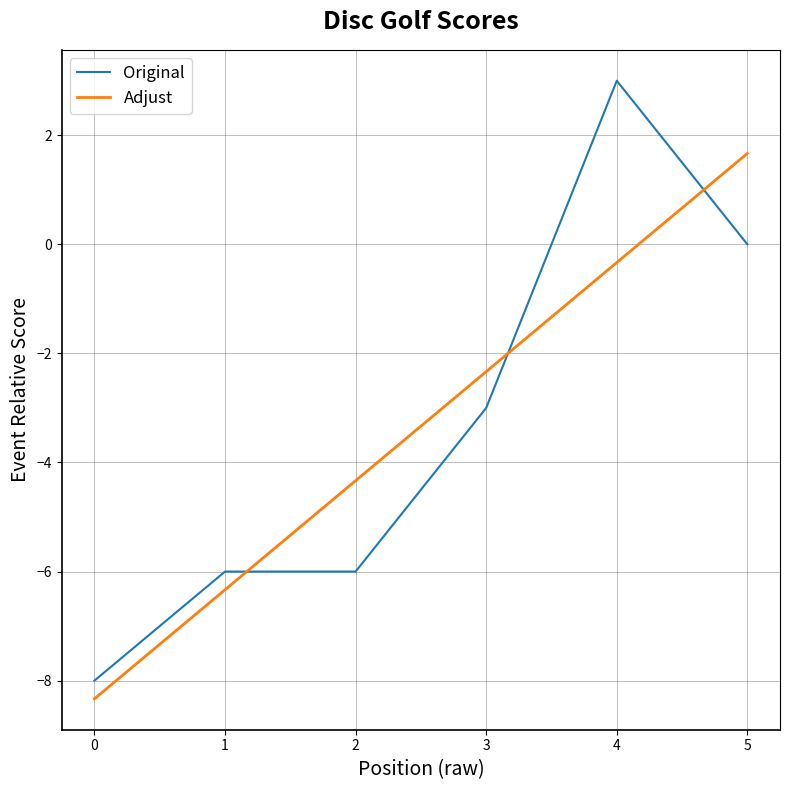

Is the value of Adjust at 5 greater than the value of Original at 3?

Yes